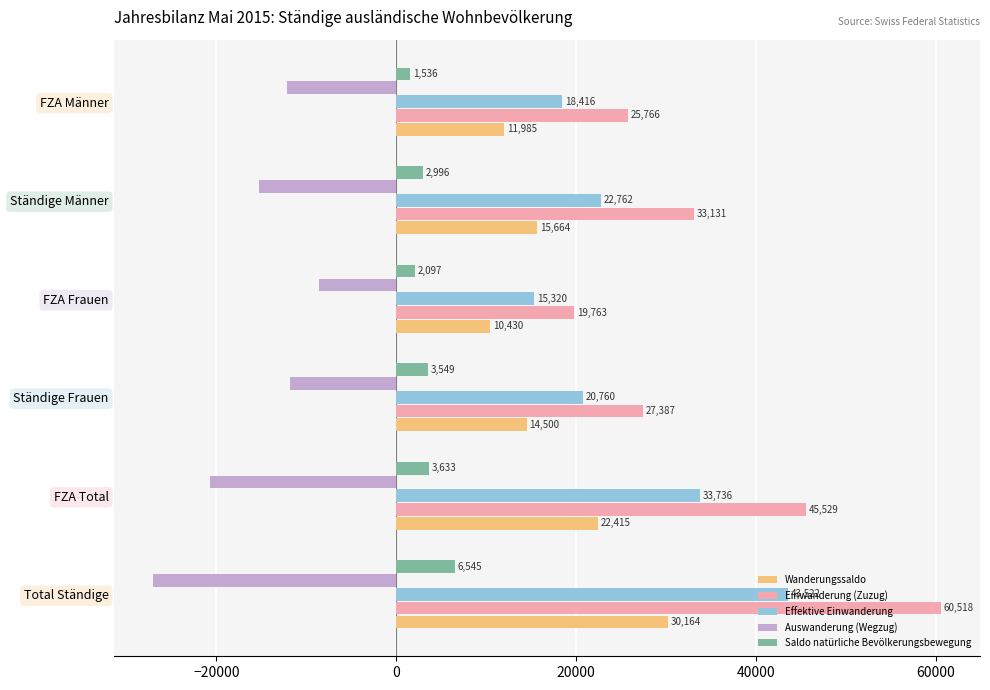

Which series has the largest total across all categories?

Einwanderung (Zuzug)